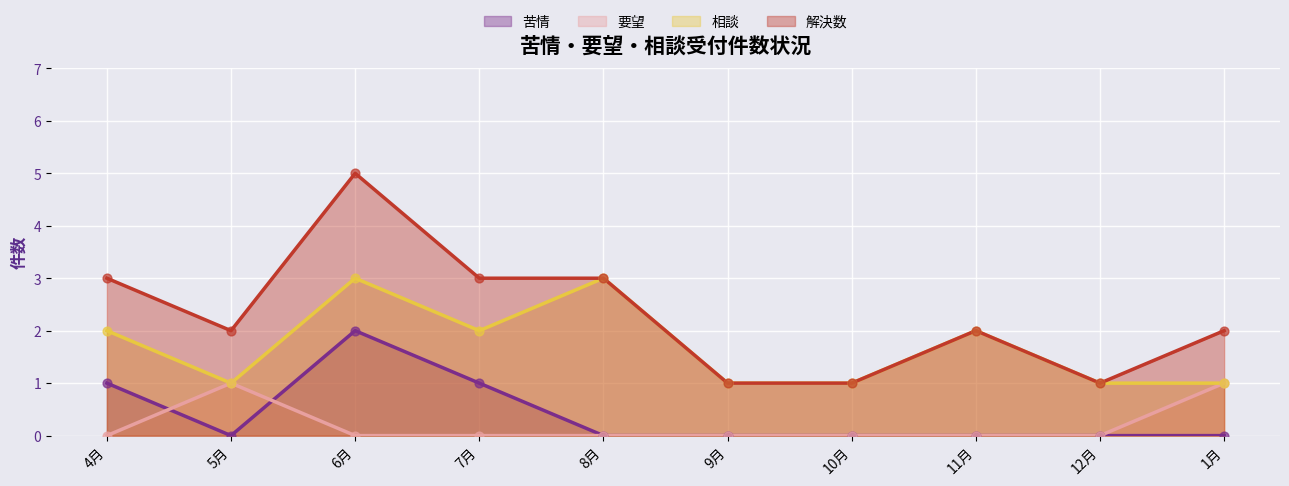

Which series has the widest spread of Y values?

解決数